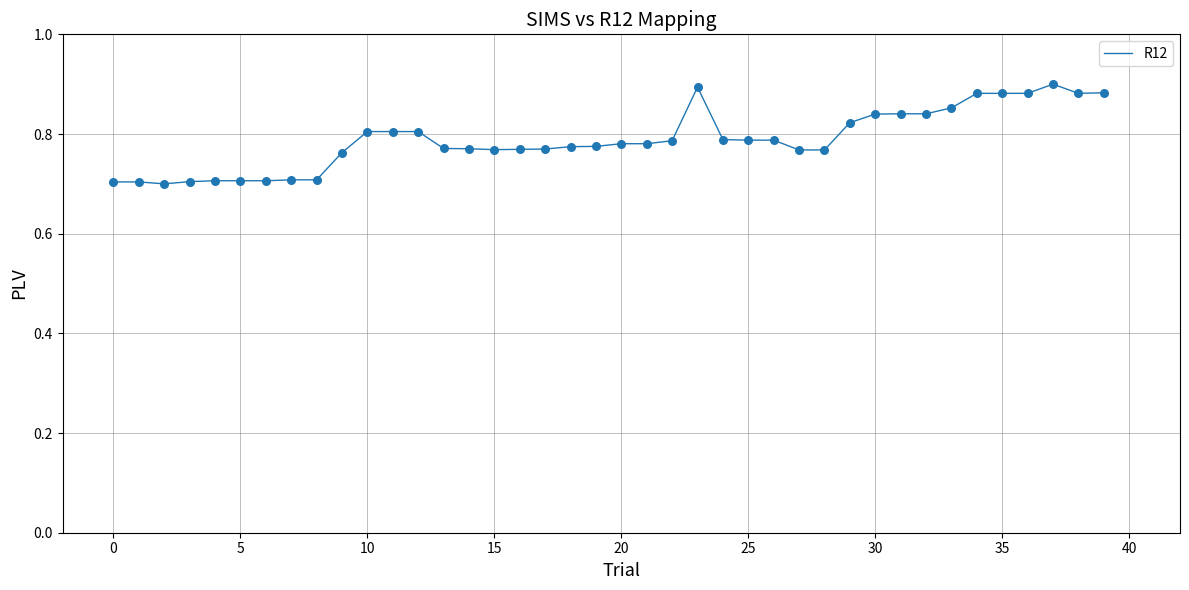

What is the minimum value shown in the chart?

0.7